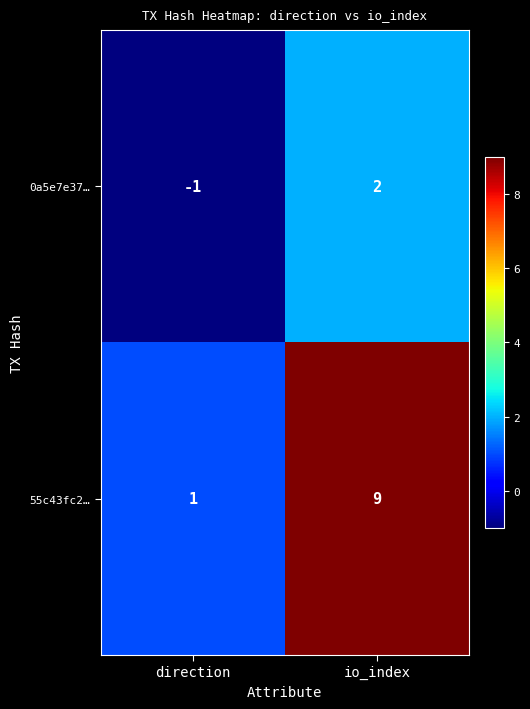

How many values in 0a5e7e37… are above zero?

1